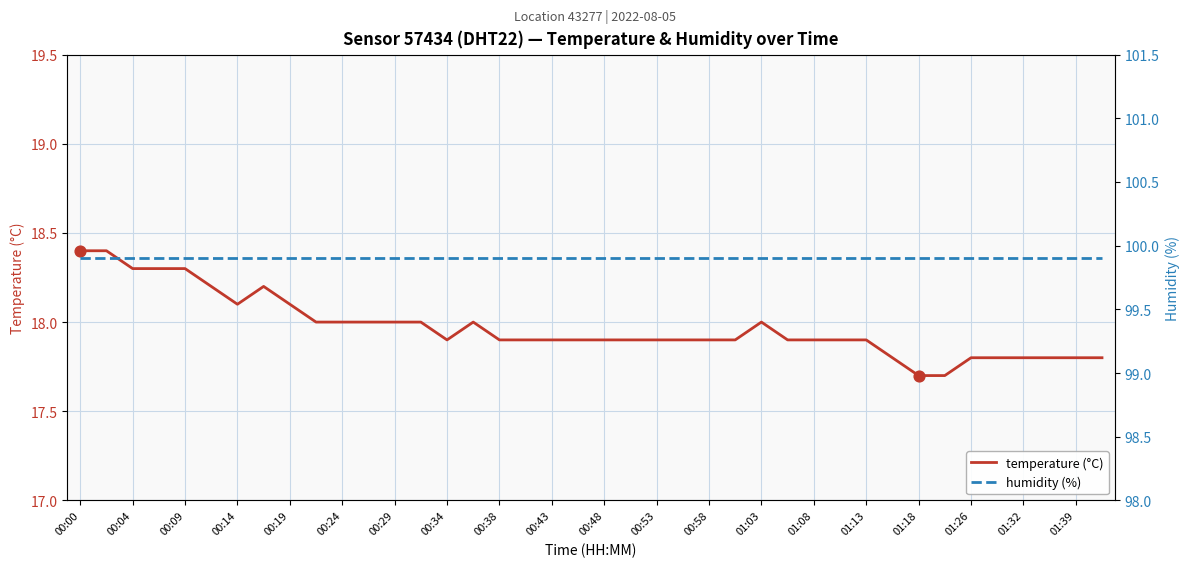

At how many categories does at least one series exceed 98?

40